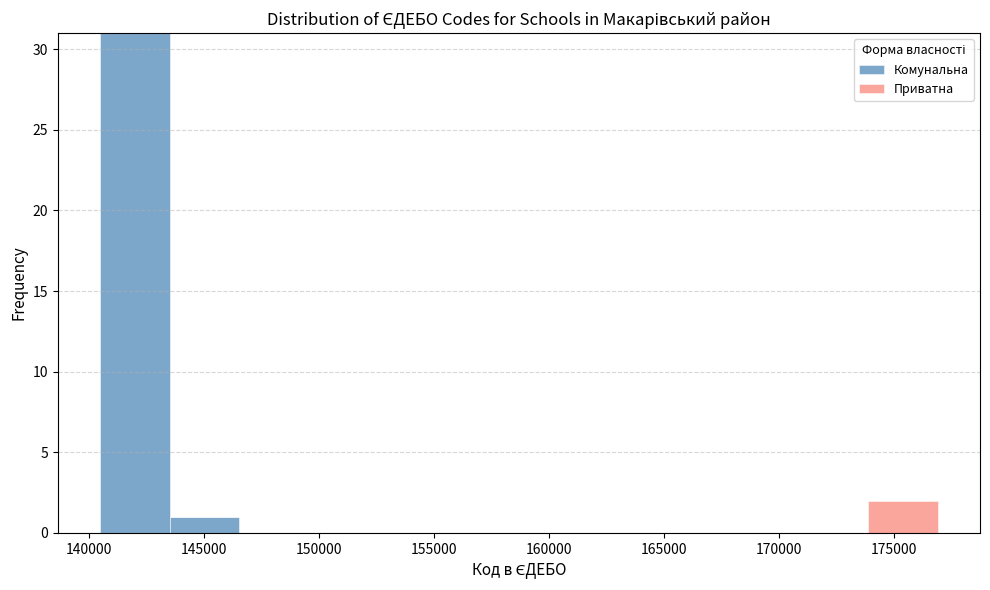

Reading left to right, transcribe this chart: for each stacked bar, give the range it covers on the x-axis and its total height. Neither the bar edges nor the heights are printed on the chart, so give them approximately, as read against the axes.

140500 to 143500: 31
143500 to 146500: 1
146500 to 149500: 0
149500 to 152500: 0
152500 to 155500: 0
155500 to 158500: 0
158500 to 161500: 0
161500 to 165000: 0
165000 to 168000: 0
168000 to 171000: 0
171000 to 174000: 0
174000 to 177000: 2